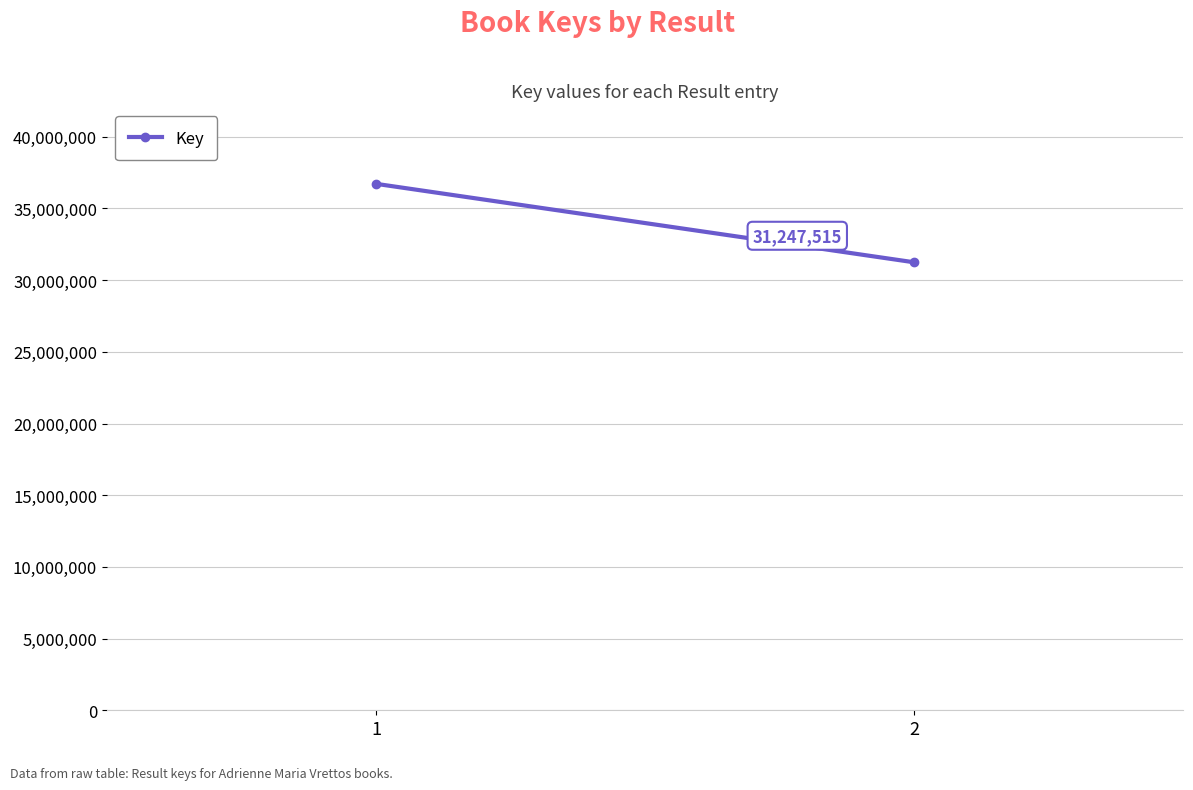

What is the change in value from 1 to 2?

-5472045